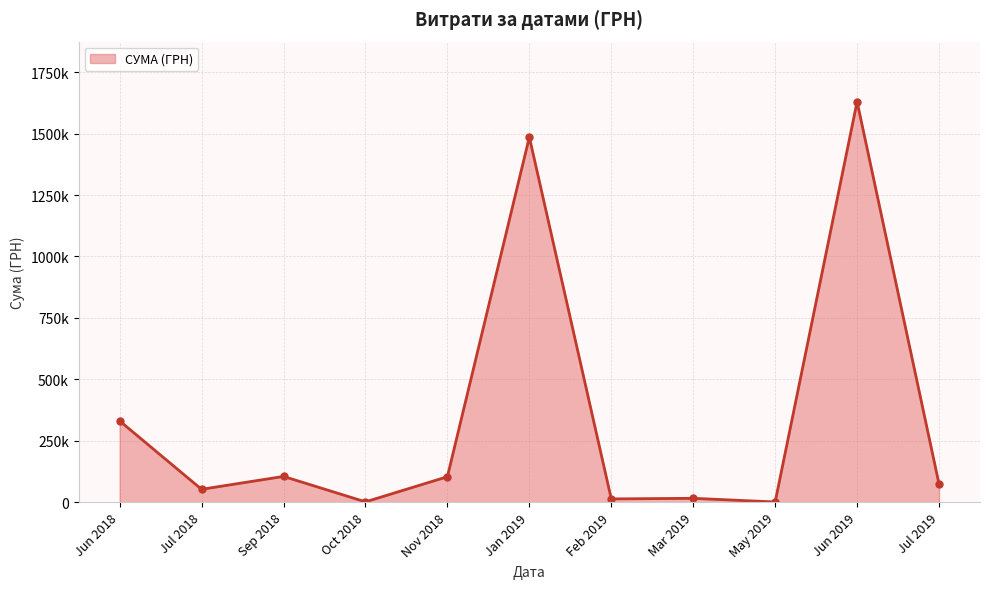

Does the chart have visible grid lines?

Yes